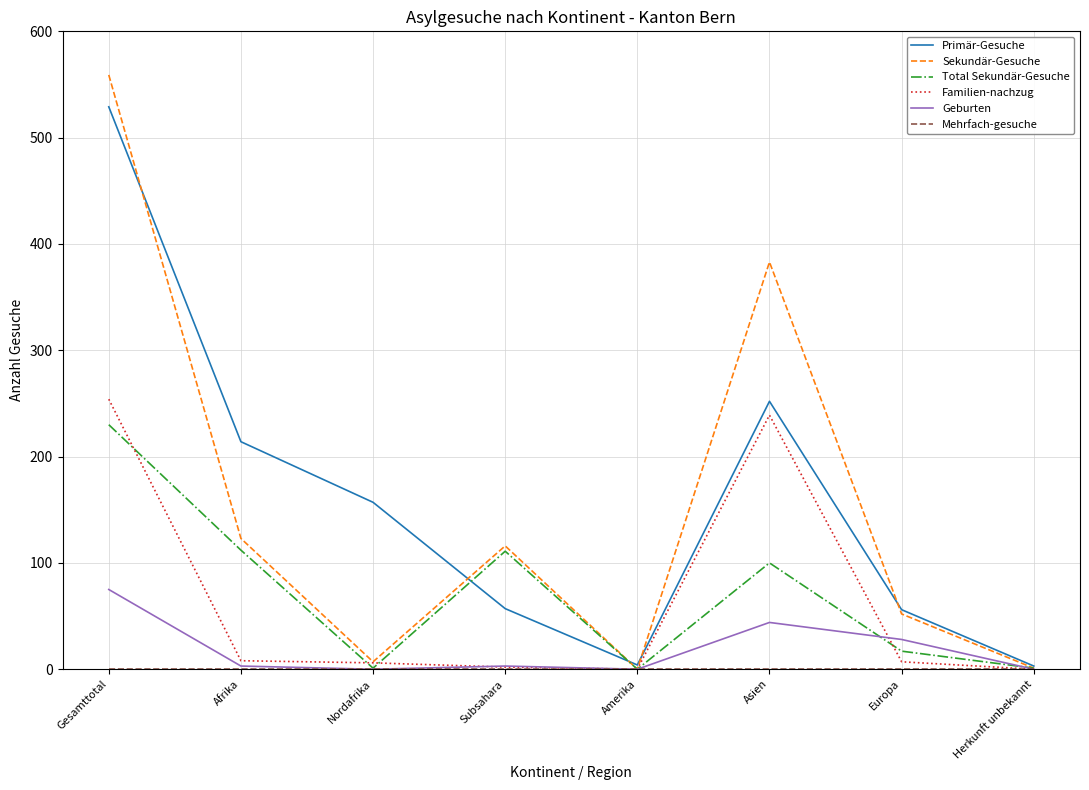

What is the sum of the Geburten values at Gesamttotal and Afrika?

78